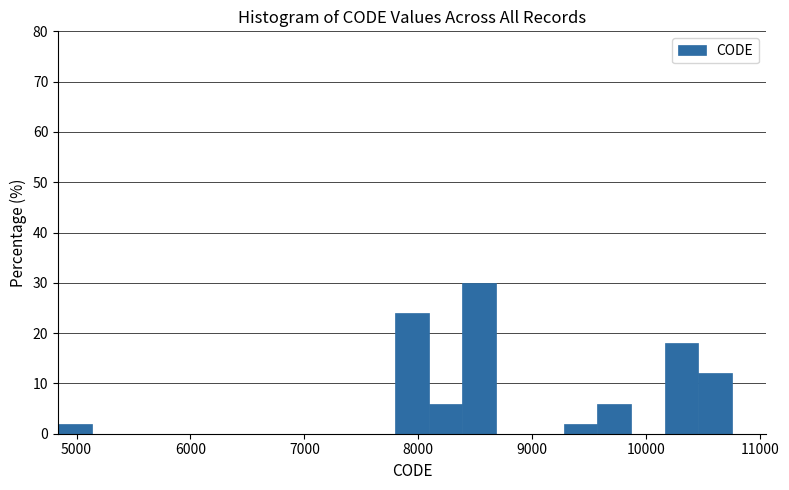

Read against the x-axis, roughly where is the centre of the tallest bar?

8500